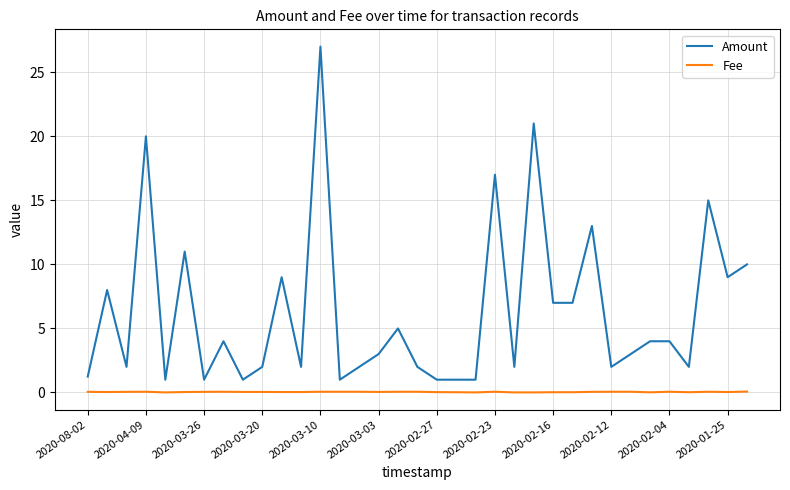

Which series has the largest total across all categories?

Amount